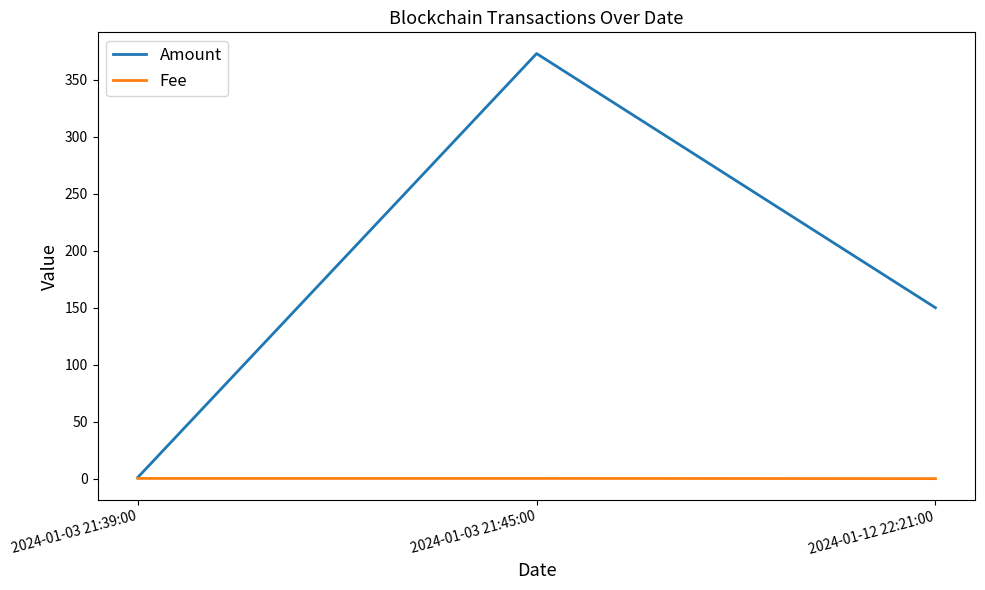

Which series has the largest total across all categories?

Amount